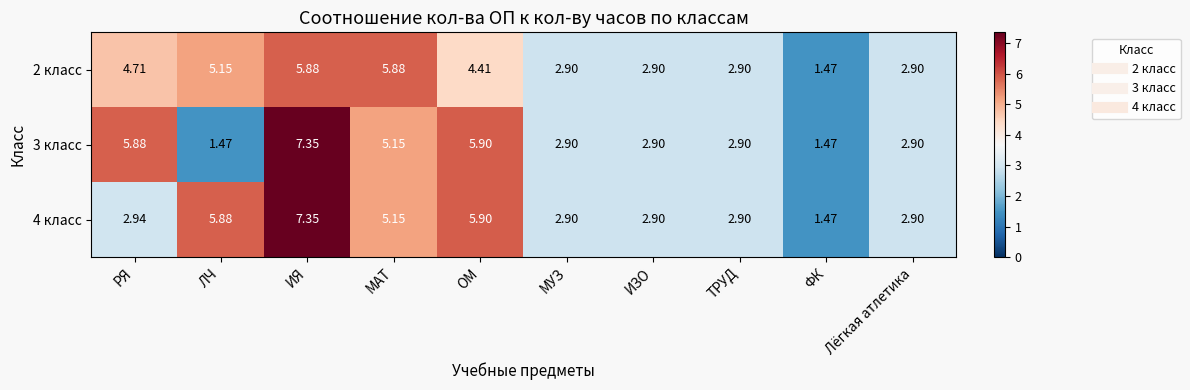

At which category is the sum across all series the highest?

ИЯ